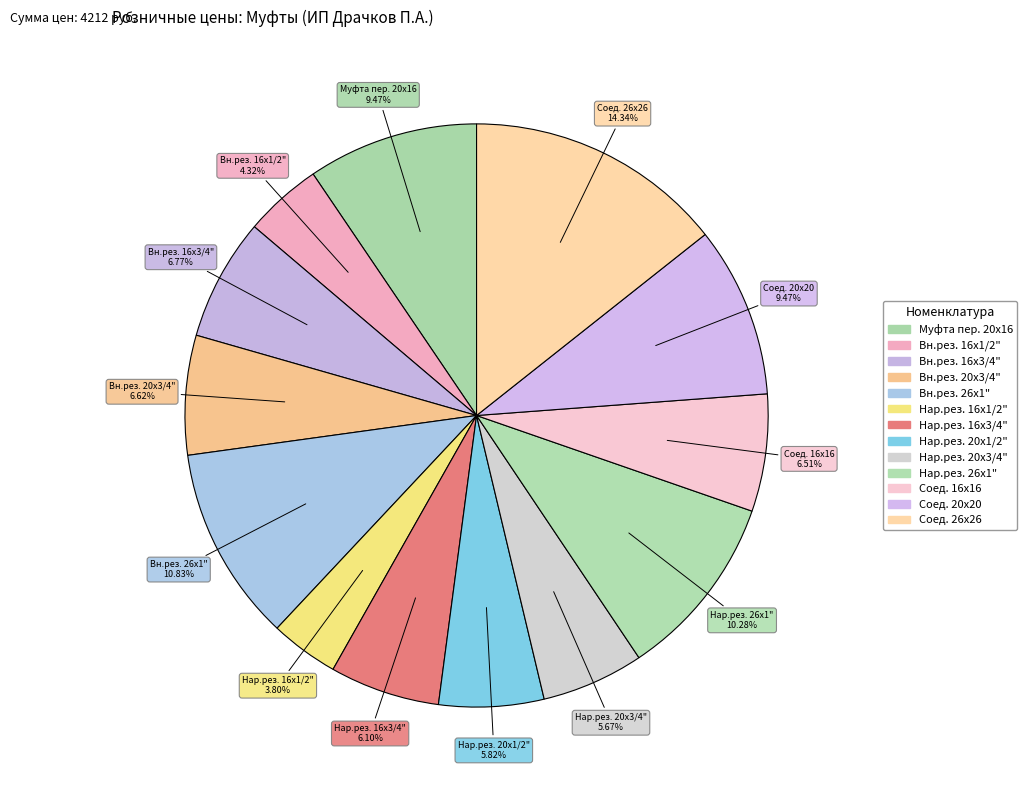

To the nearest percent, what is the average slice percentage?

8%